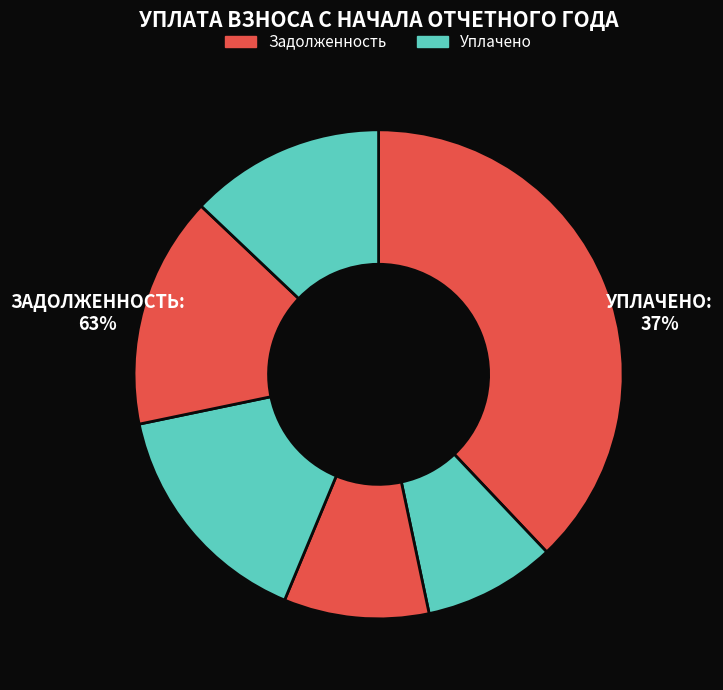

To the nearest percent, what portion does 2 represent?

9%